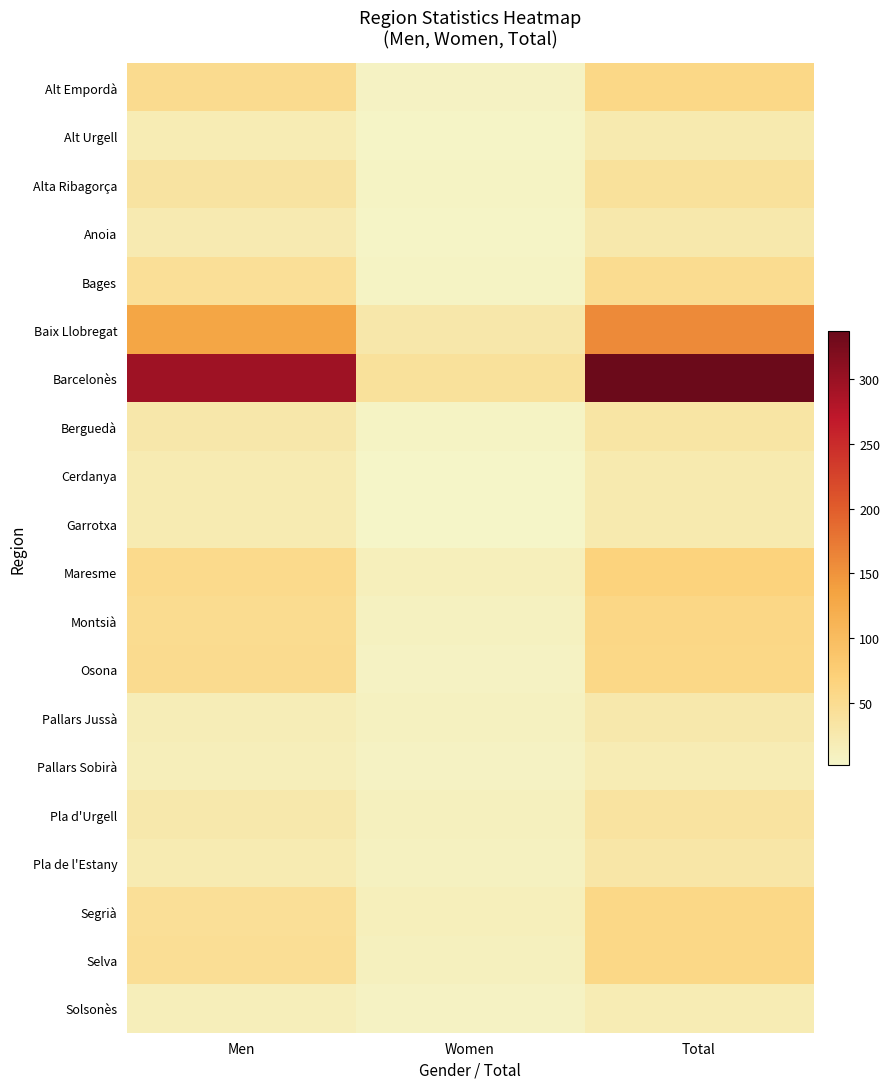

Between Women and Men, which is larger?

Men